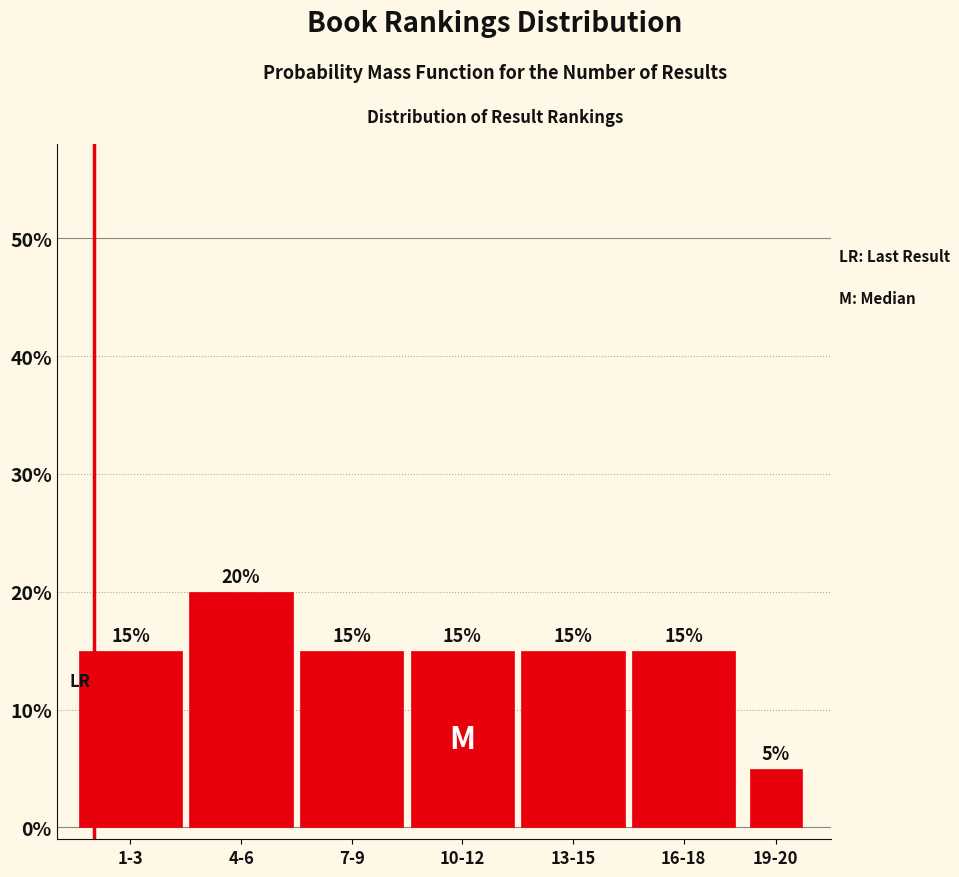

Reading right to left, transcribe all the data shown in this chart.

19-20=5	16-18=15	13-15=15	10-12=15	7-9=15	4-6=20	1-3=15